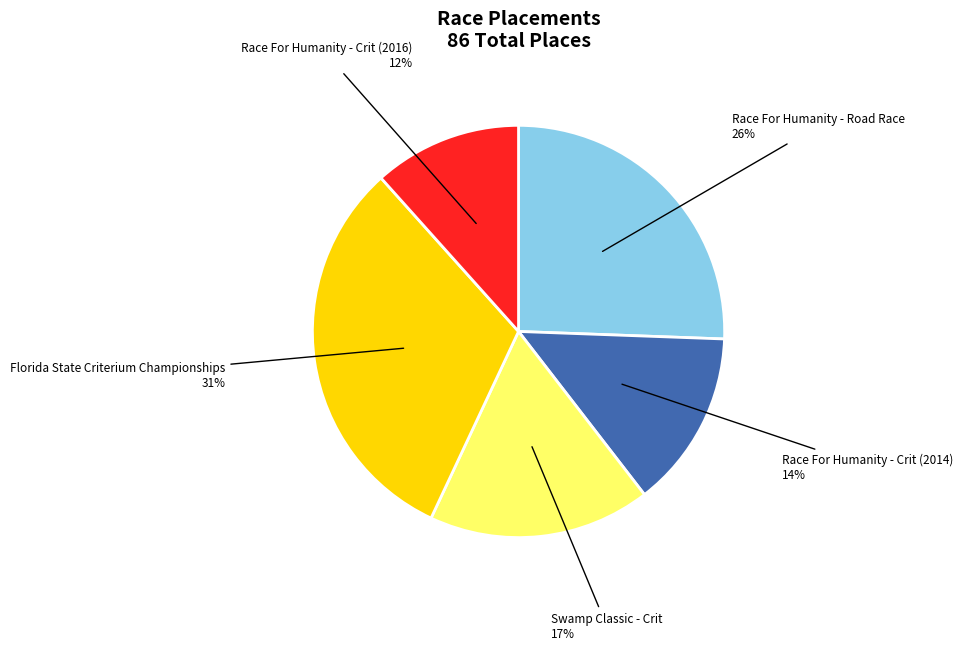

Is there any slice that represents more than half of the pie?

No